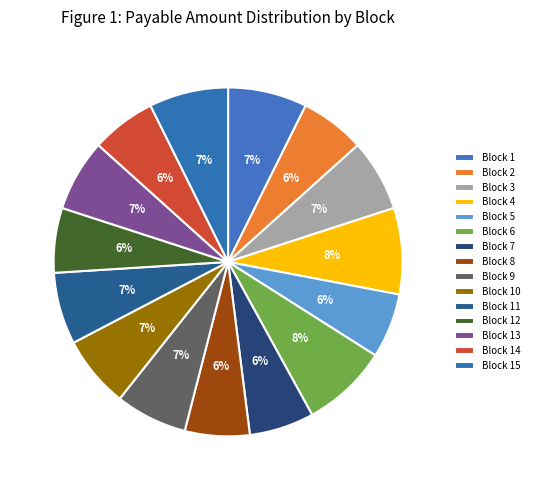

True or false: Block 10 accounts for 7% of the total.

True